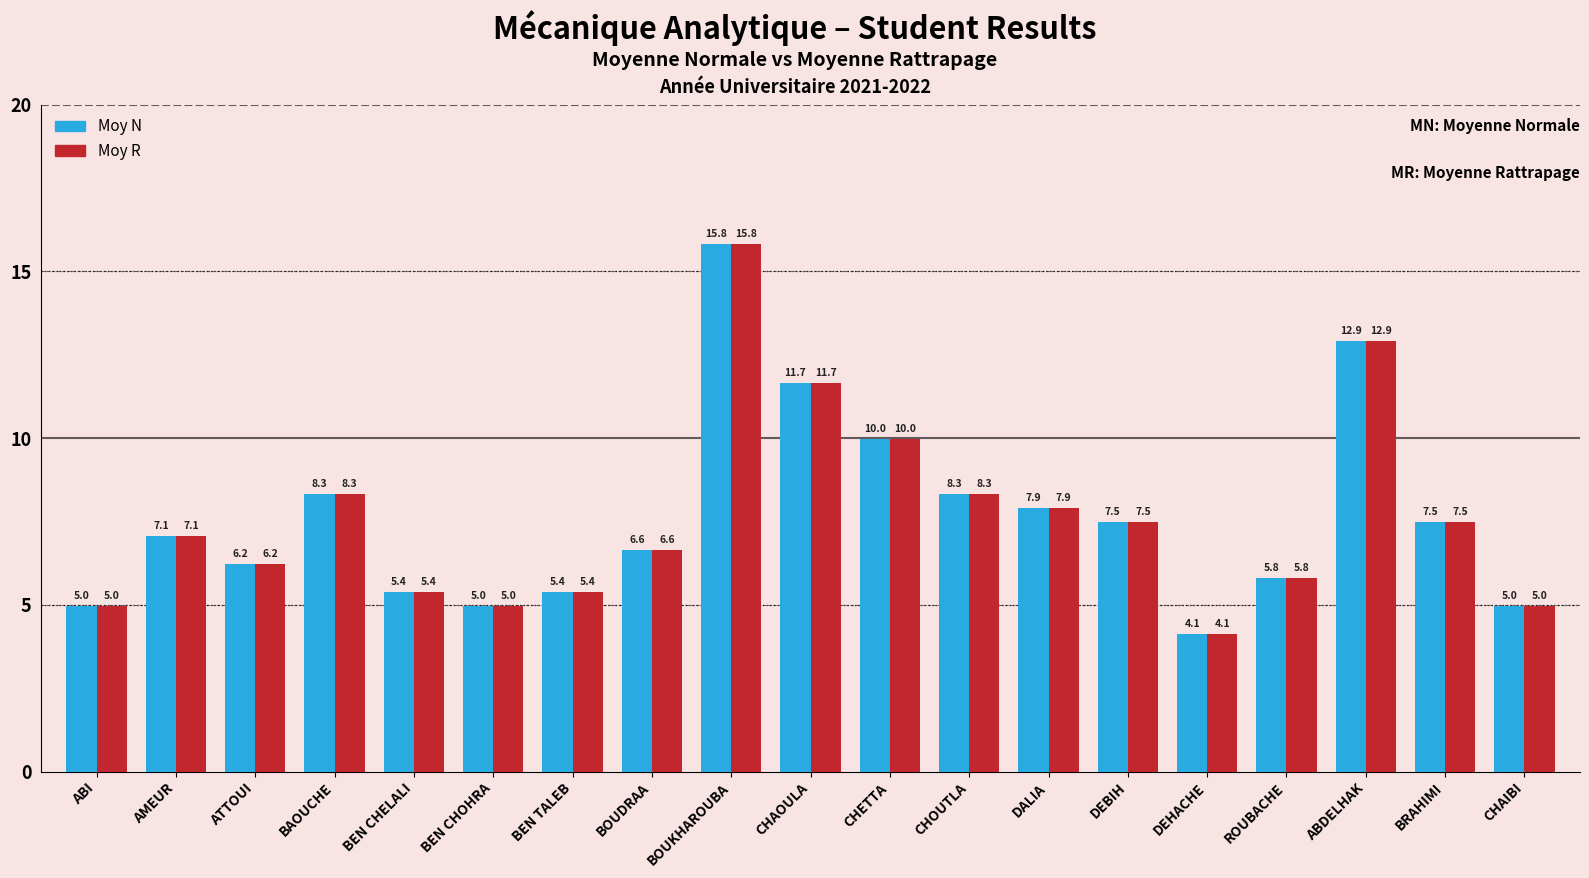

Is it true that Moy N equals 12.6 at BRAHIMI?

False